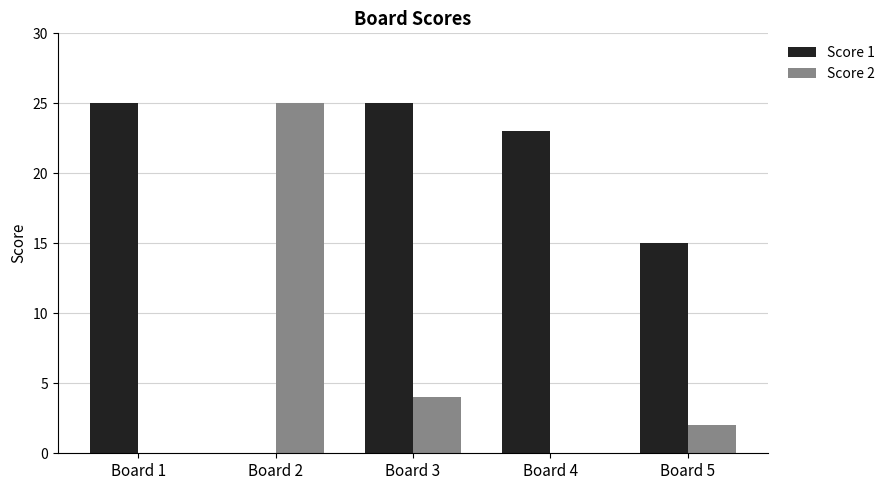

Between Board 3 and Board 5, which series saw the biggest shift?

Score 1